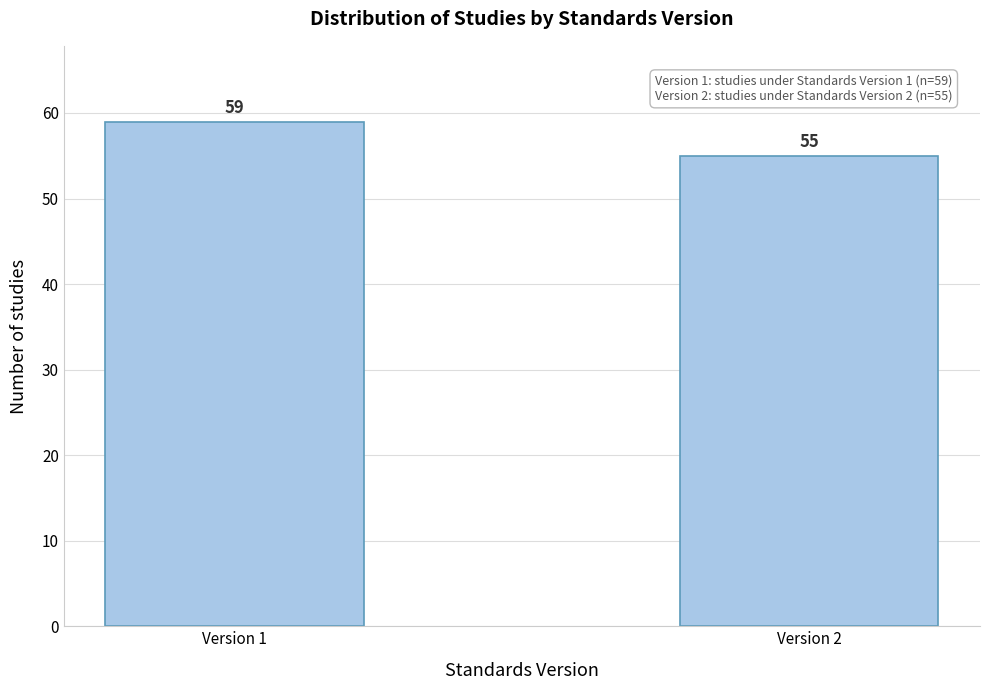

Reading left to right, list all the values displayed in this chart.

Version 1=59	Version 2=55